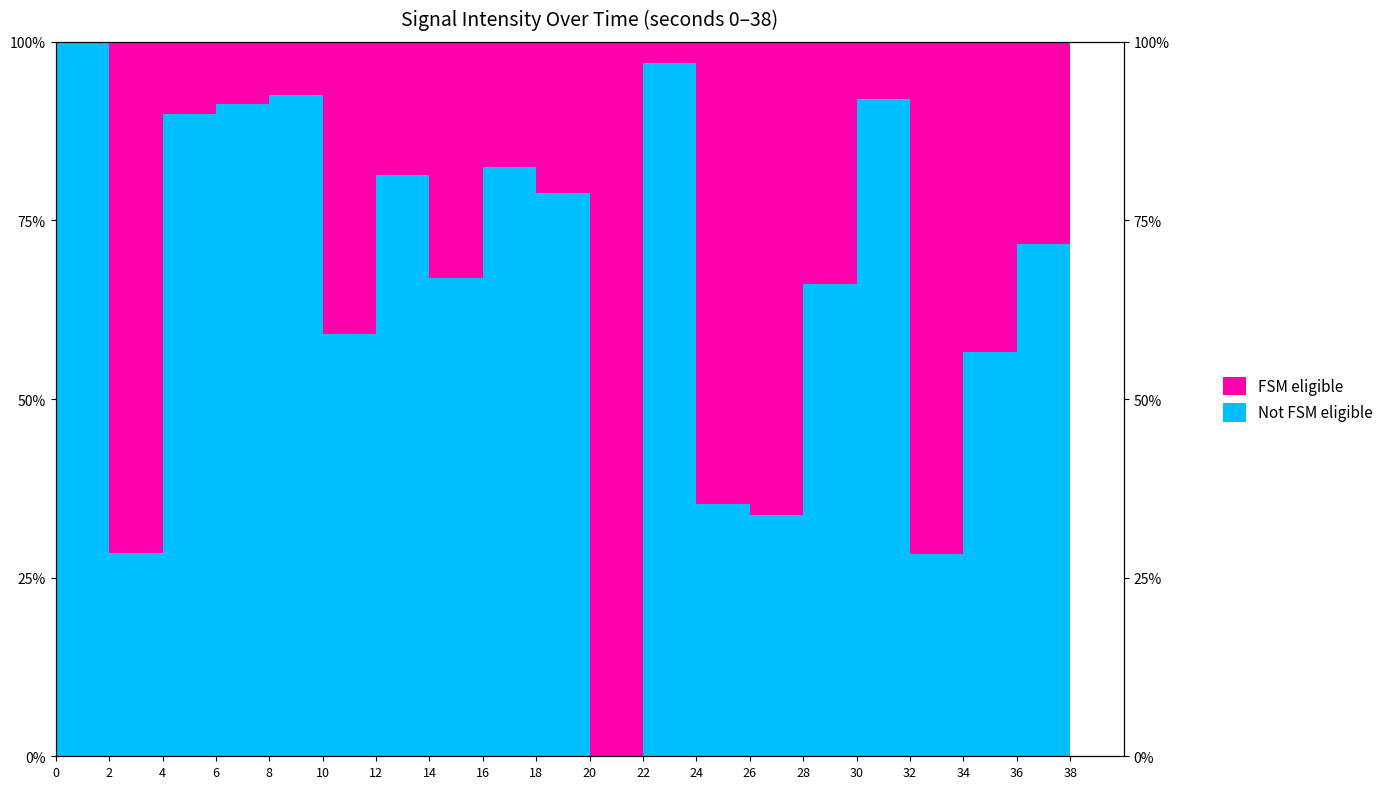

Which category has the lowest value across all series?

20